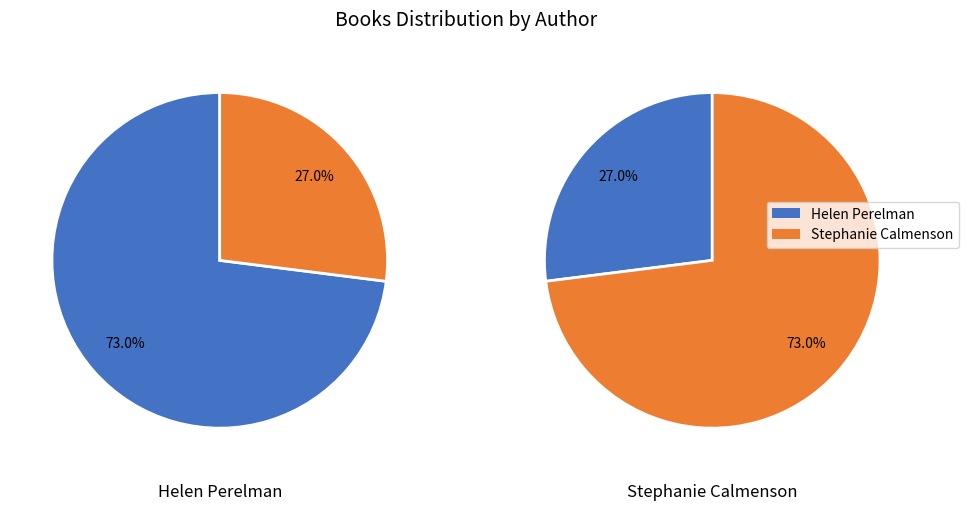

Is Our Principal's in His Underwear! the majority of the pie?

No